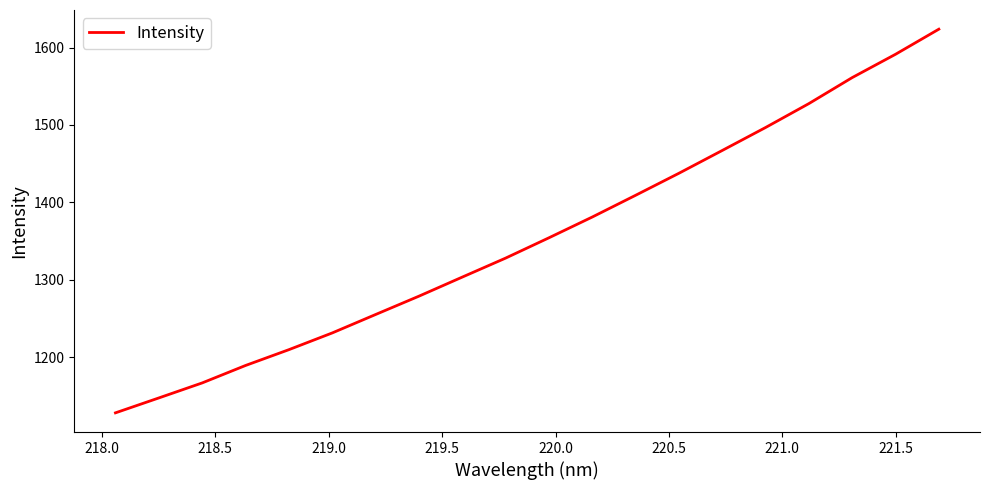

What is the minimum value shown in the chart?

1128.0